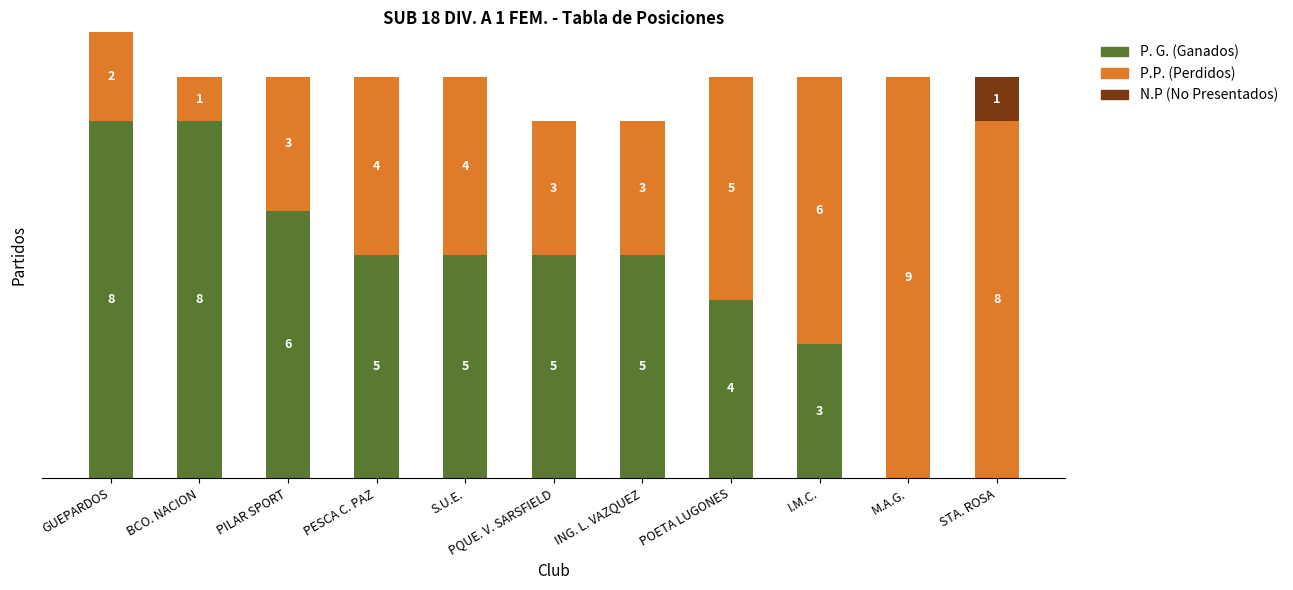

At which category is the sum across all series the highest?

GUEPARDOS